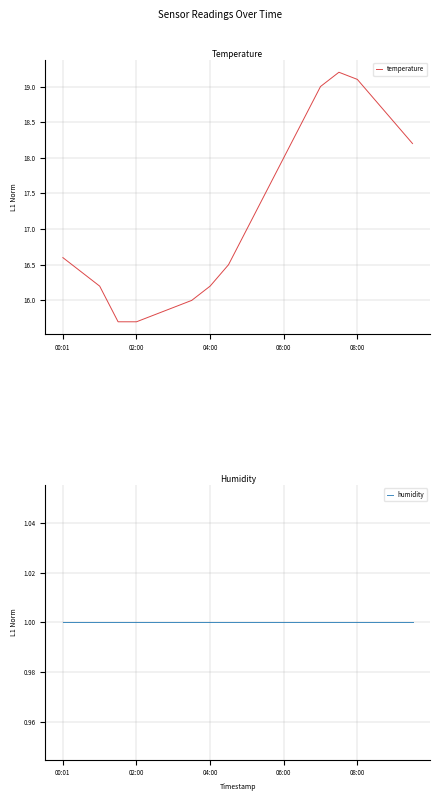

Is it true that temperature equals 16.6 at 00:01?

True